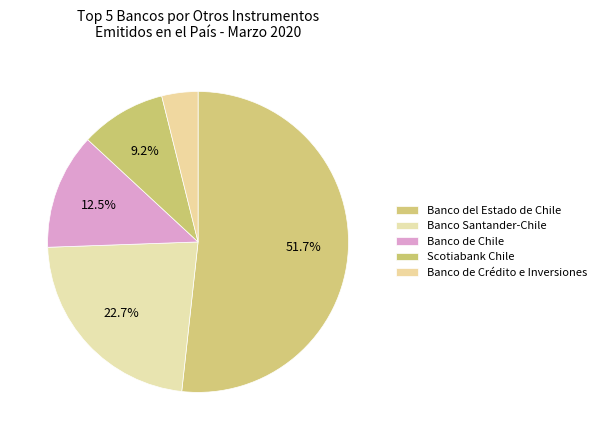

How many segments does this pie chart have?

5